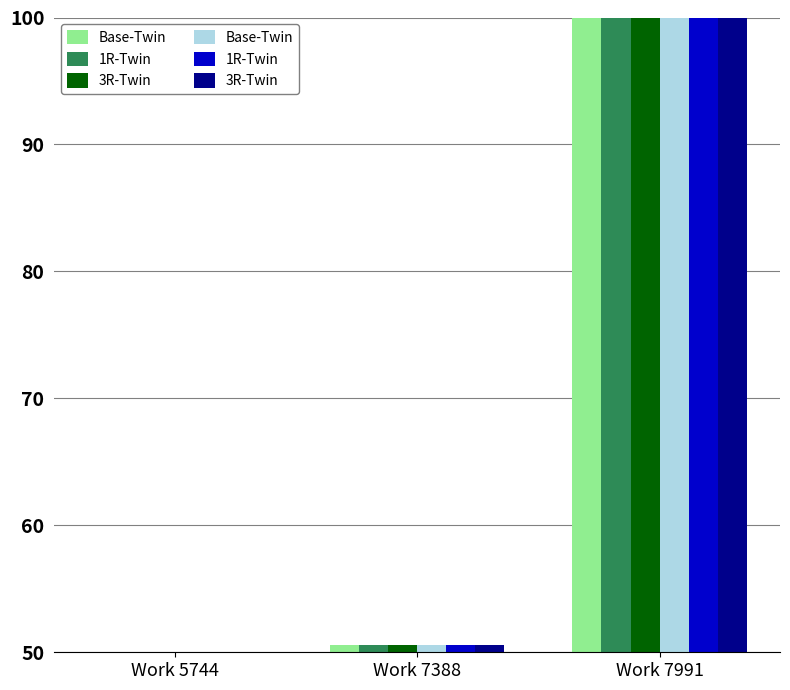

What is the value of the 3R-Twin bar at the 2nd from the left?

50.6